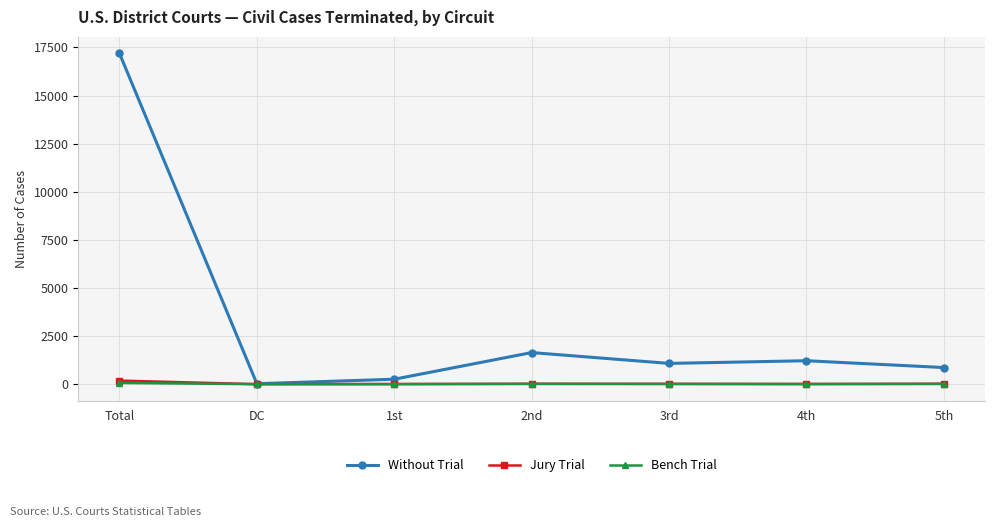

Which label corresponds to the largest value in the chart?

Total